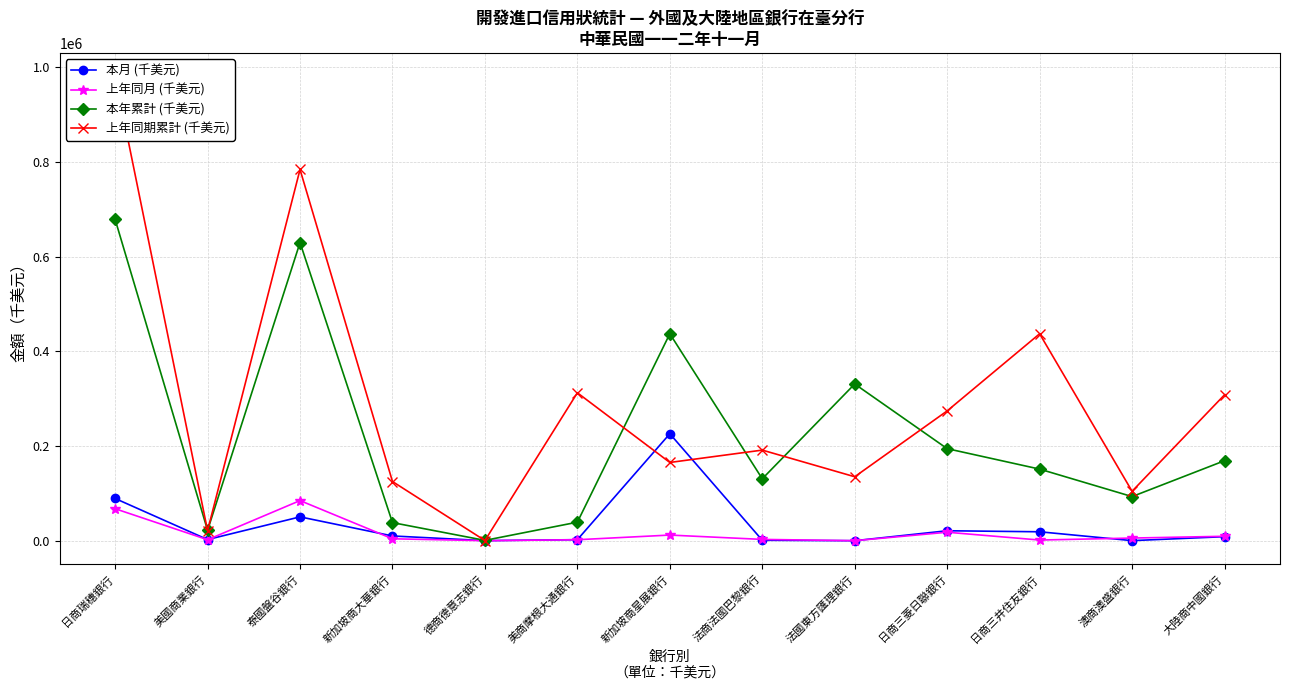

What is the label of the 10th point from the left?

日商三菱日聯銀行